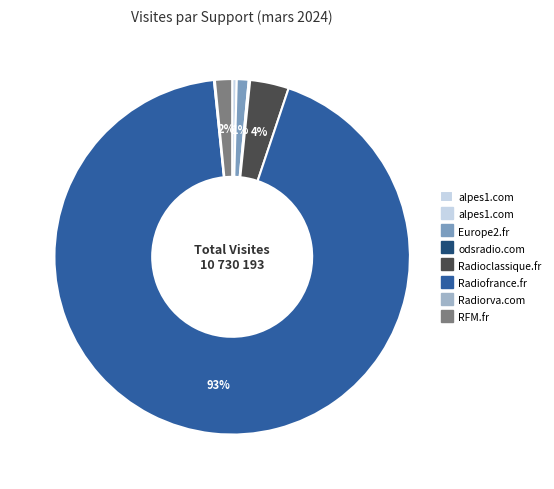

To the nearest percent, what is the average slice percentage?

14%